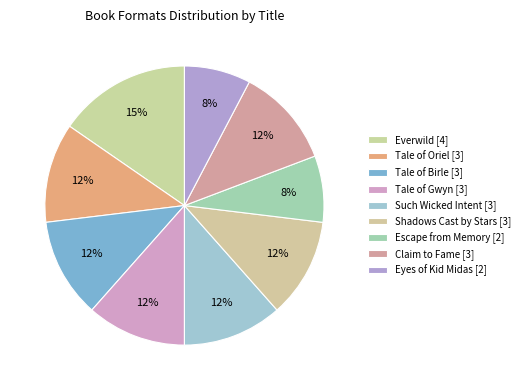

How many segments does this pie chart have?

9